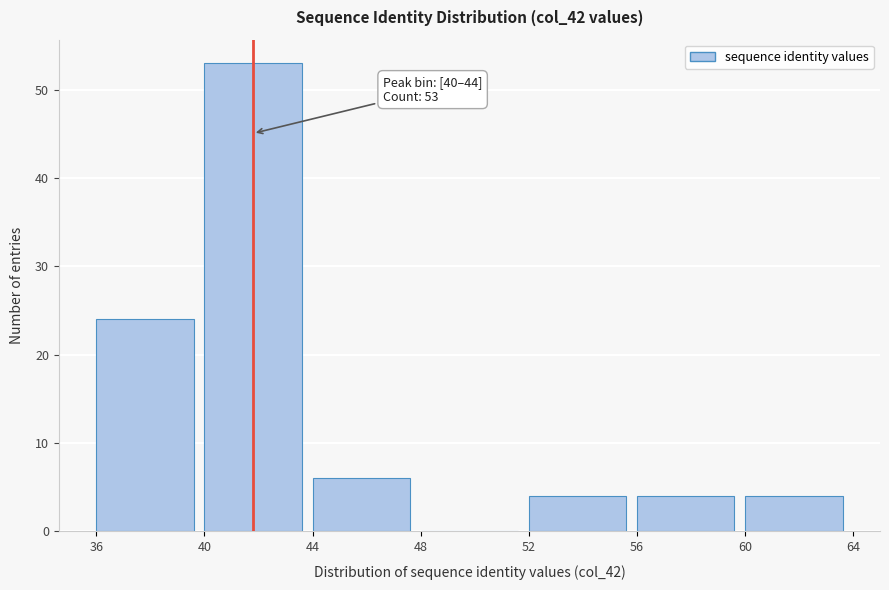

Which range on the x-axis has the tallest bar?

40 to 44